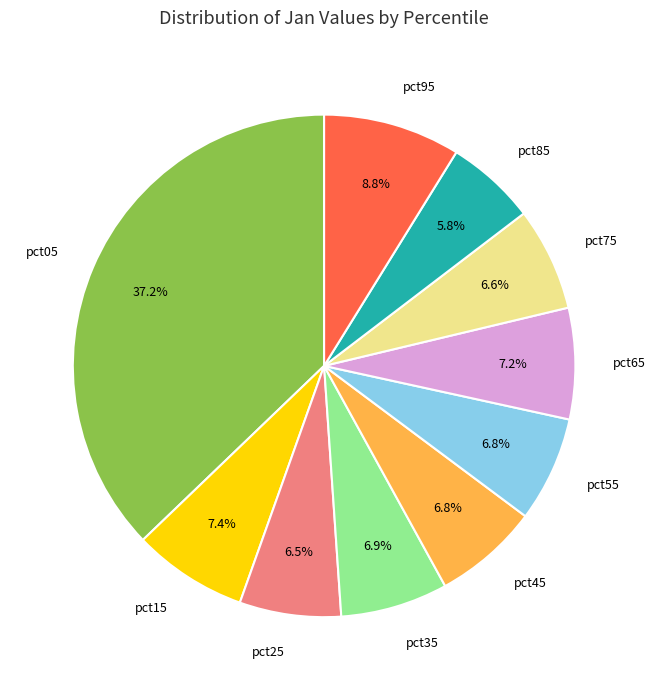

To the nearest percent, what portion does pct95 represent?

9%